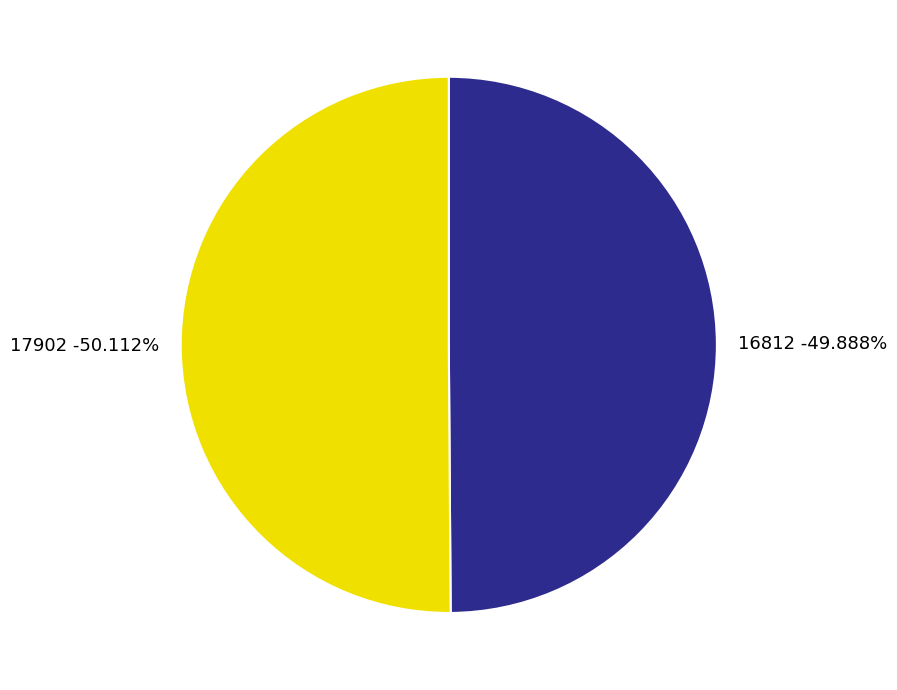

What is the majority slice?

17902